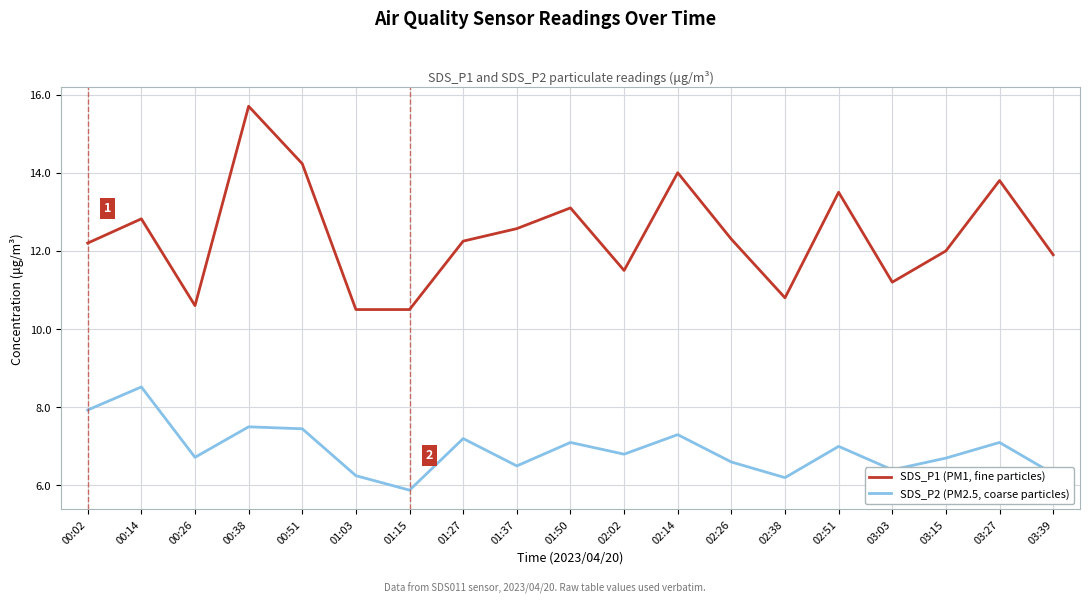

True or false: SDS_P1 (PM1, fine particles) has more than 0 interior local peaks.

True